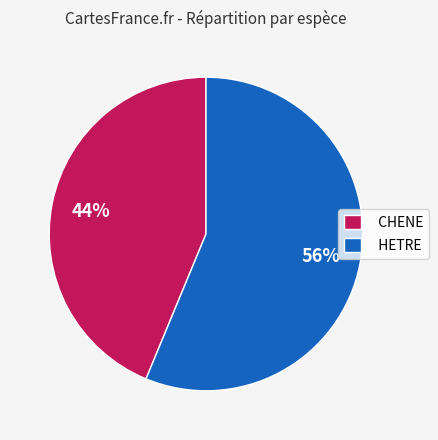

To the nearest percent, what is the average slice percentage?

50%